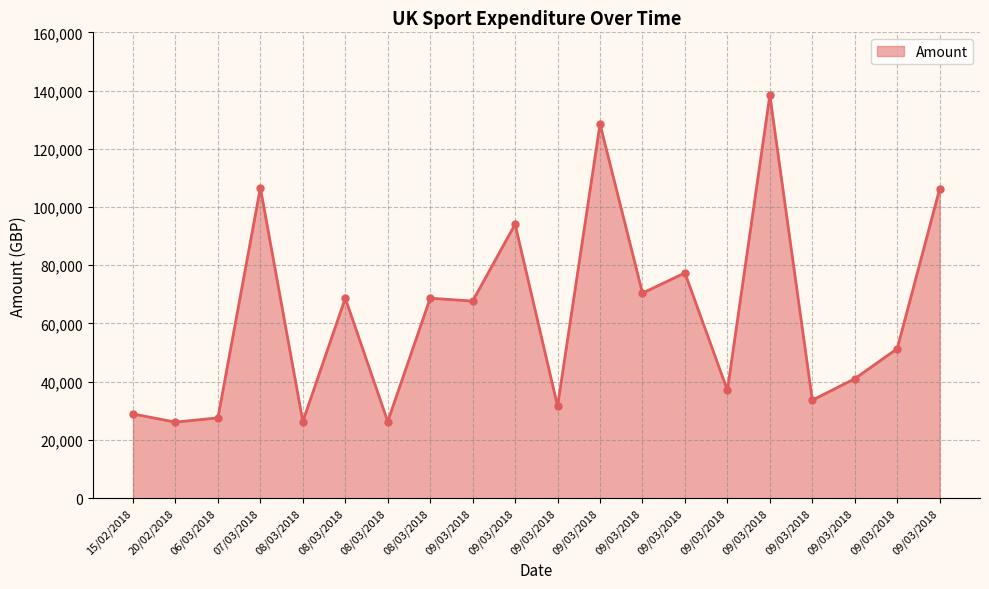

Count the number of categories in the chart.

20